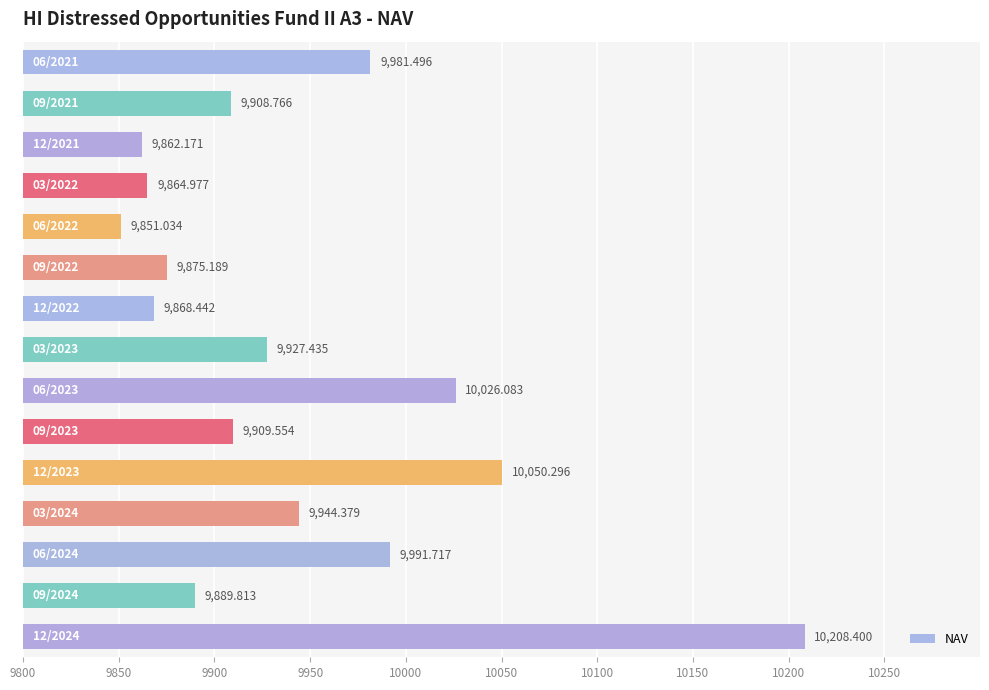

What is the sum of all values?

149159.8